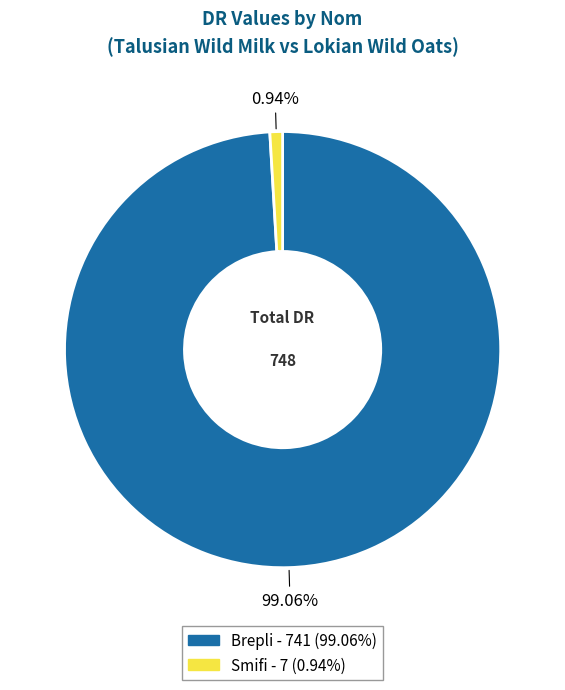

How many segments does this pie chart have?

2